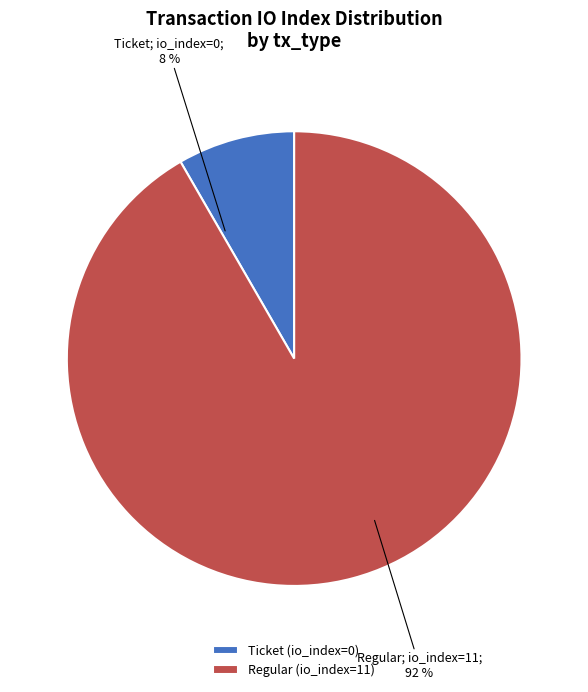

To the nearest percent, what is the combined percentage of Regular (io_index=11) and Ticket (io_index=0)?

100%